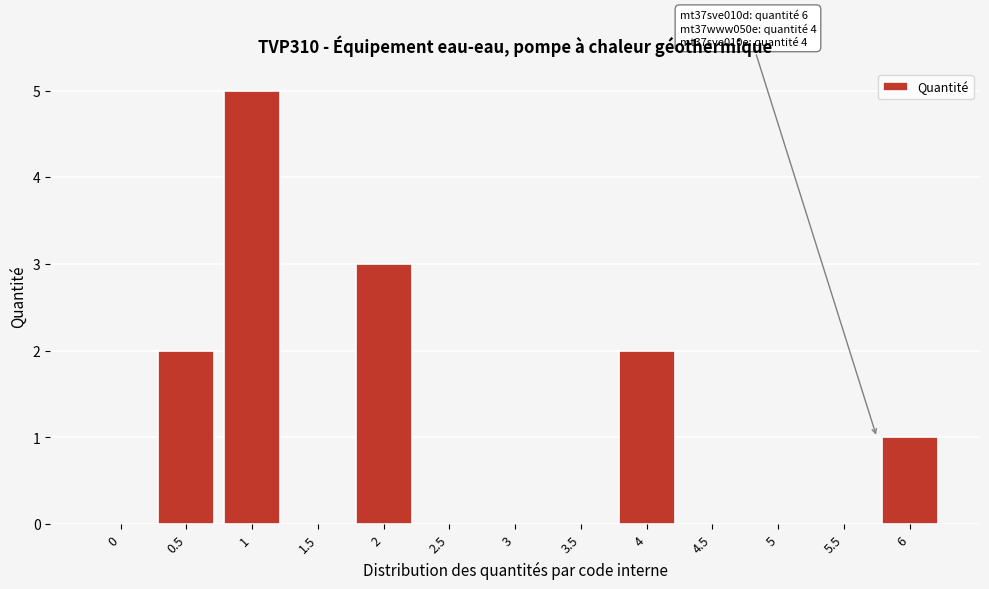

Reading right to left, transcribe all the data shown in this chart.

6=1	5.5=0	5=0	4.5=0	4=2	3.5=0	3=0	2.5=0	2=3	1.5=0	1=5	0.5=2	0=0